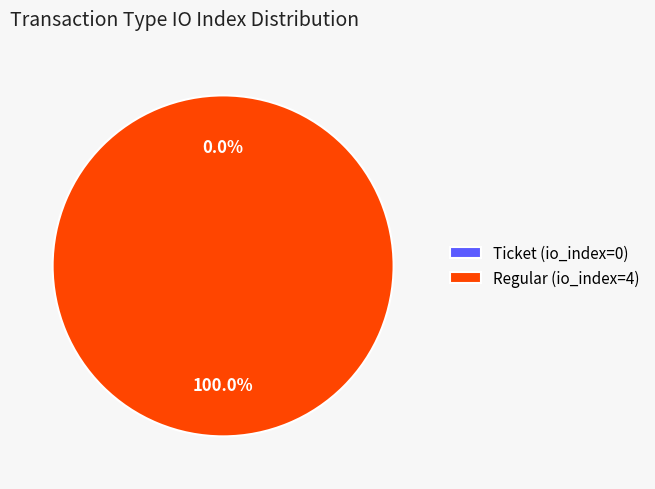

To the nearest percent, what portion does Regular represent?

100%